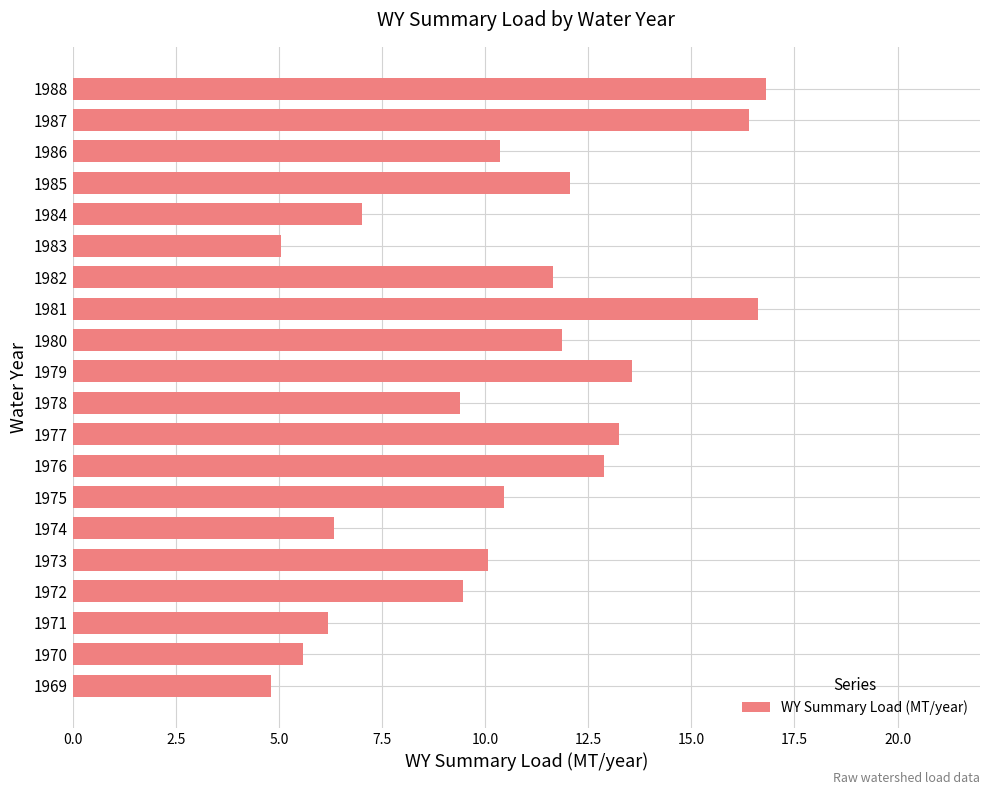

What is the average value?

10.5